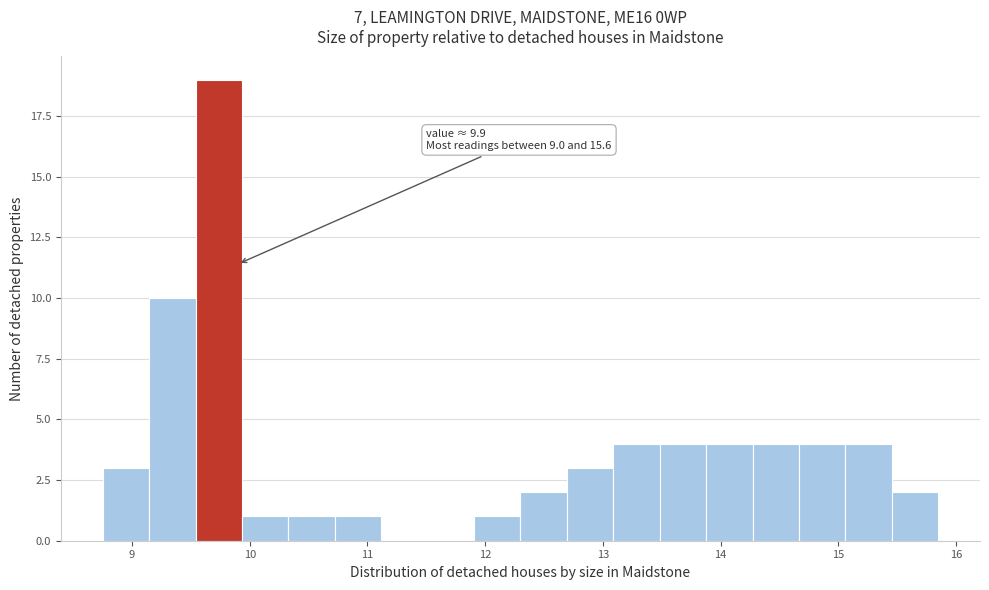

Read against the x-axis, roughly where is the centre of the tallest bar?

9.7